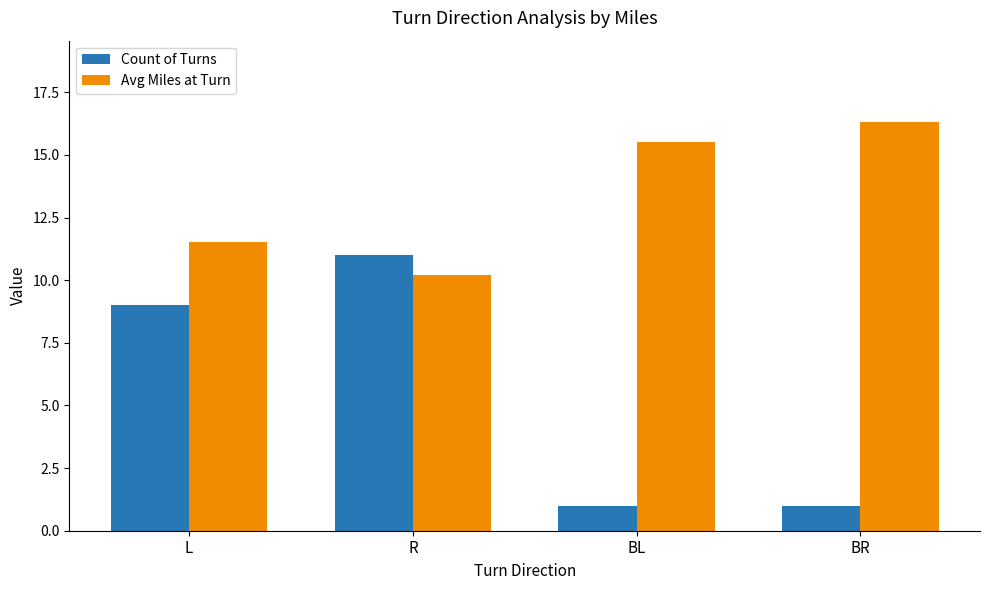

Reading left to right, what are all the values shown in this chart?

Count of Turns: 9.0	11.0	1.0	1.0
Avg Miles at Turn: 11.5	10.2	15.5	16.3